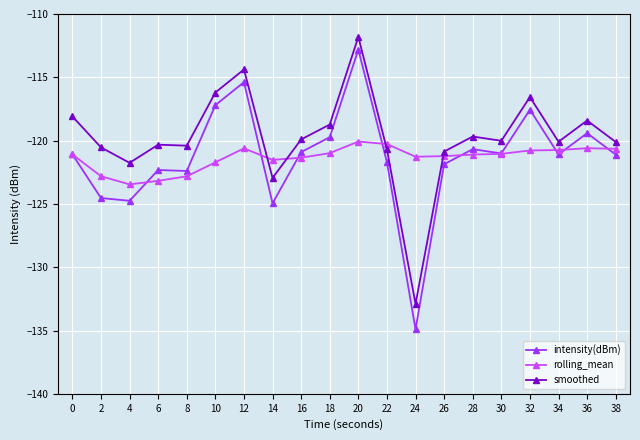

How many categories are shown in the chart?

20